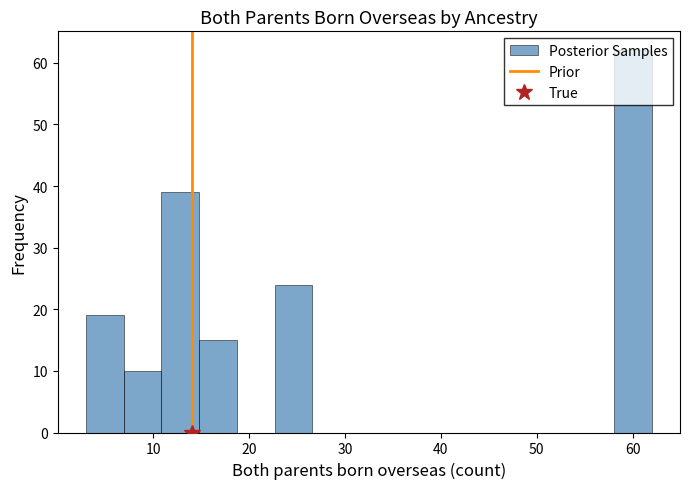

Around what value on the x-axis is the tallest bar? Give the approximate position of its centre, as read against the axis.

60